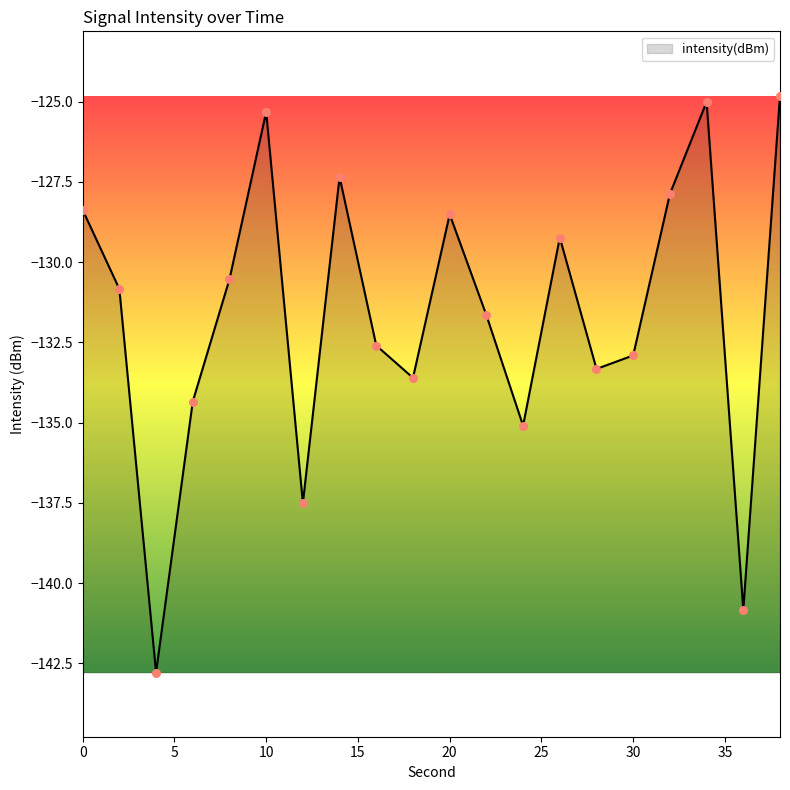

What is the smallest value displayed?

-142.8